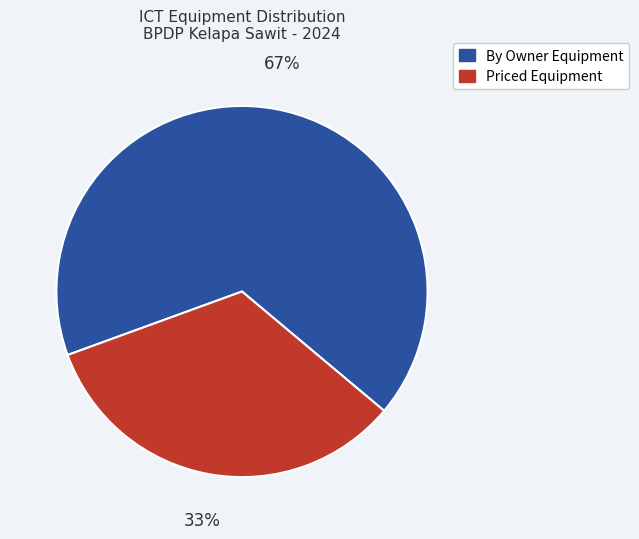

To the nearest percent, what is the average slice percentage?

50%